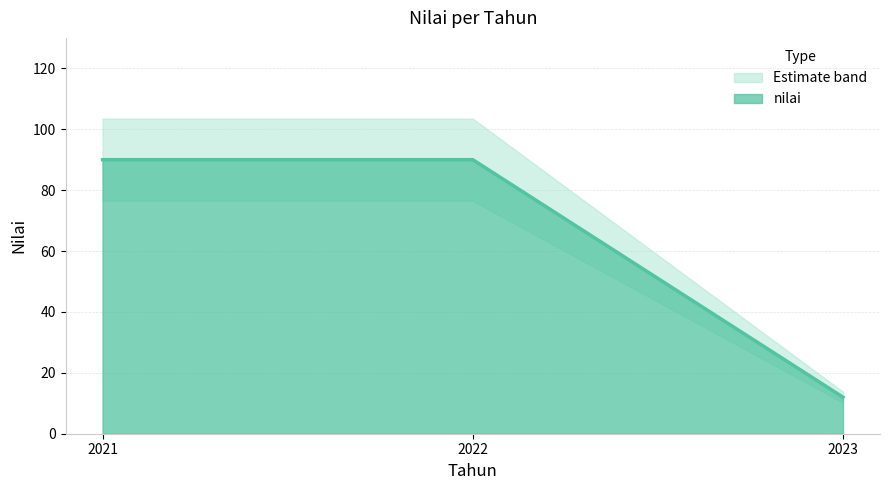

What is the sum of the values at 2022 and 2023?

102